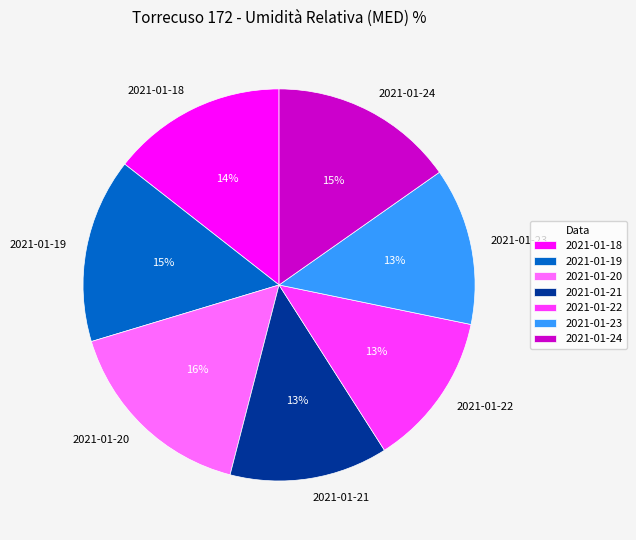

Does 2021-01-20 represent more than half of the total?

No